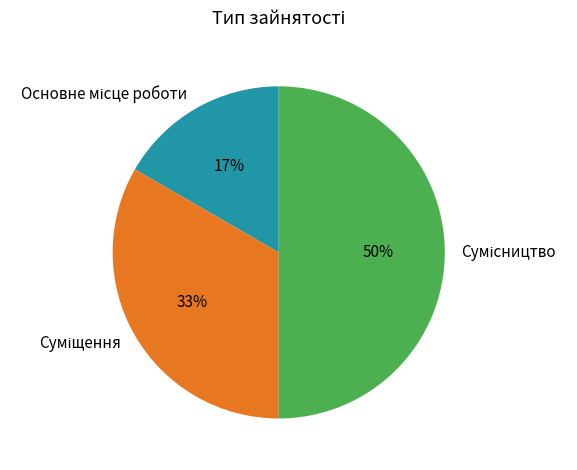

To the nearest percent, what is the average slice percentage?

33%